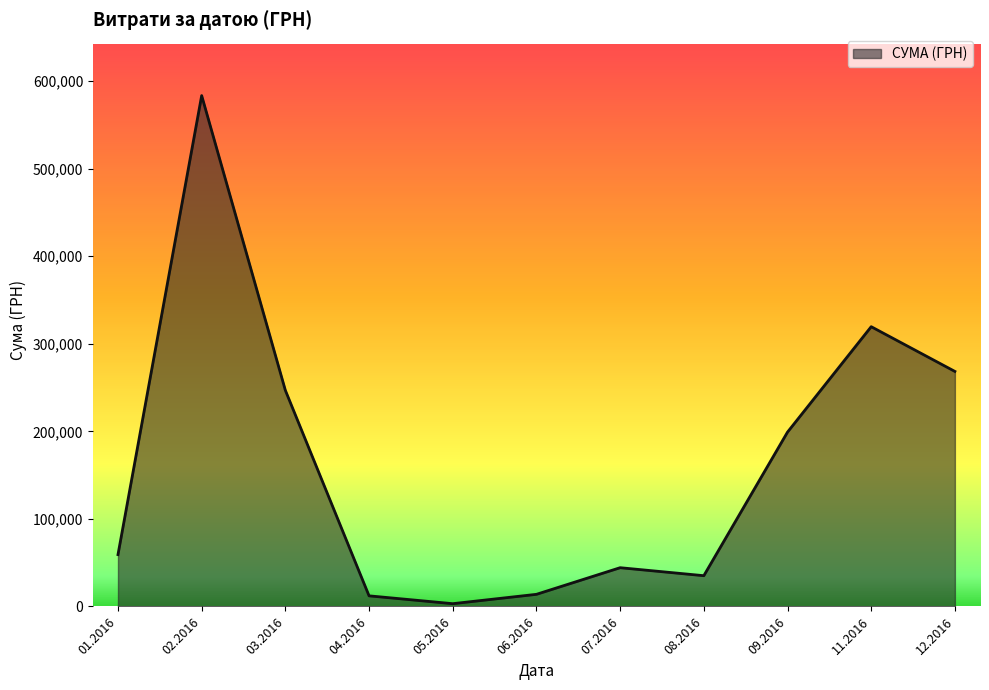

What is the change in value from 03.2016 to 06.2016?

-232999.8